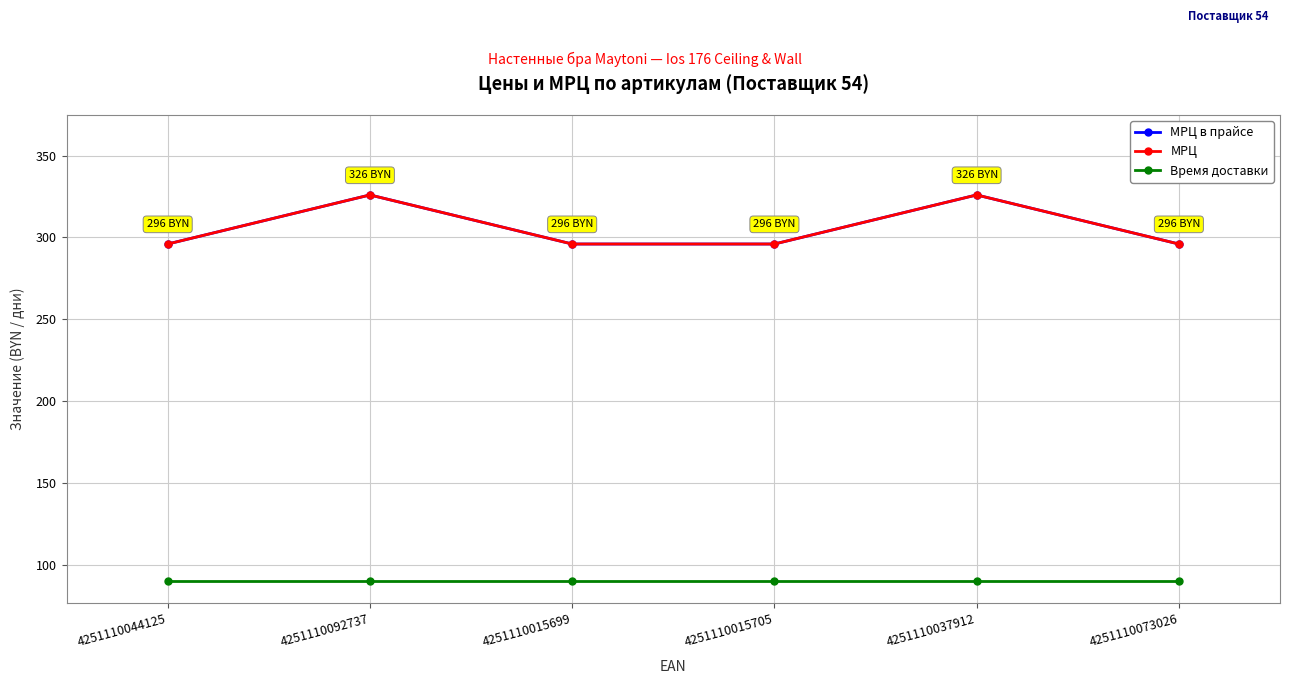

How many lines are shown in the chart?

3